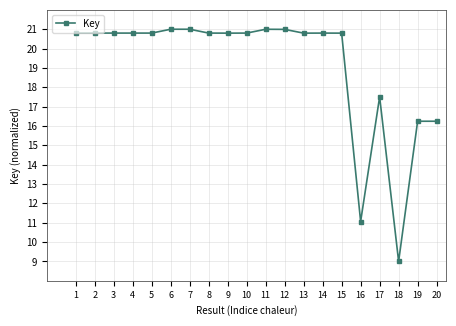

Reading left to right, what are all the values shown in this chart?

20.8	20.8	20.8	20.8	20.8	21.0	21.0	20.8	20.8	20.8	21.0	21.0	20.8	20.8	20.8	11.1	17.5	9.0	16.2	16.2